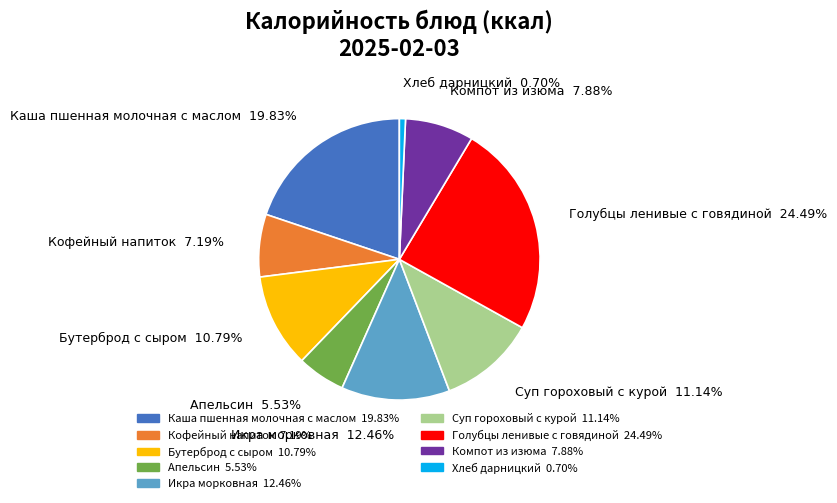

How many segments does this pie chart have?

9